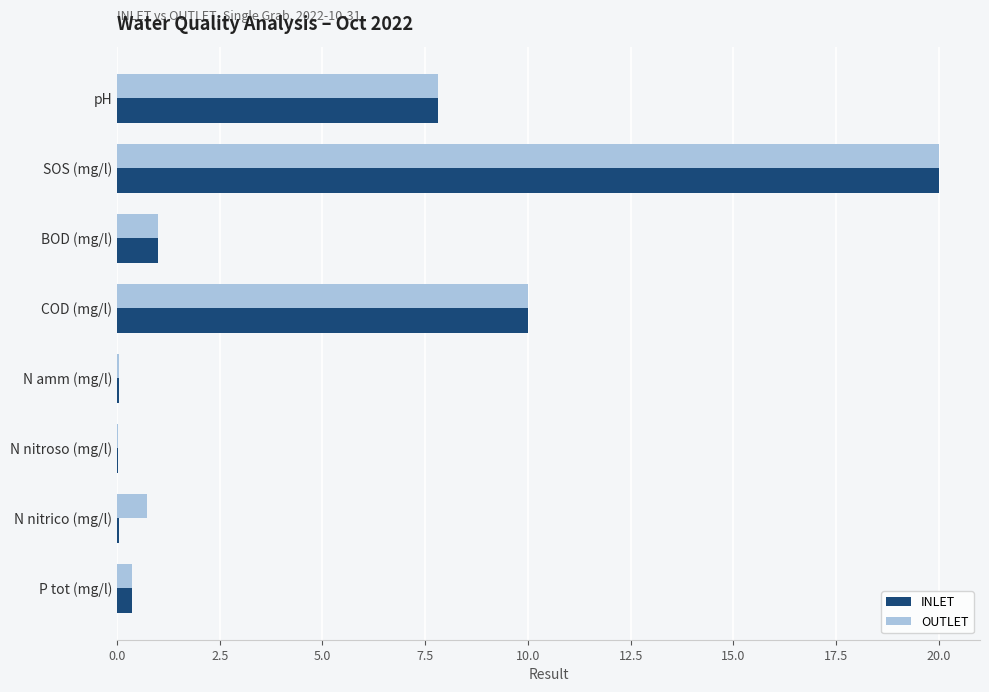

Is it true that OUTLET equals 1.0 at BOD (mg/l)?

True